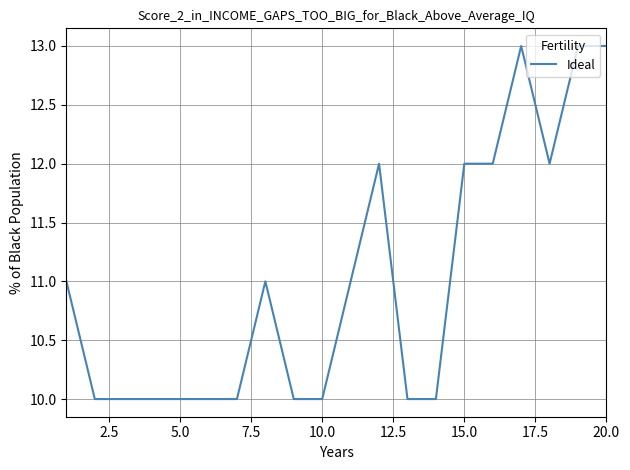

Reading left to right, transcribe all the data shown in this chart.

11	10	10	10	10	10	10	11	10	10	11	12	10	10	12	12	13	12	13	13